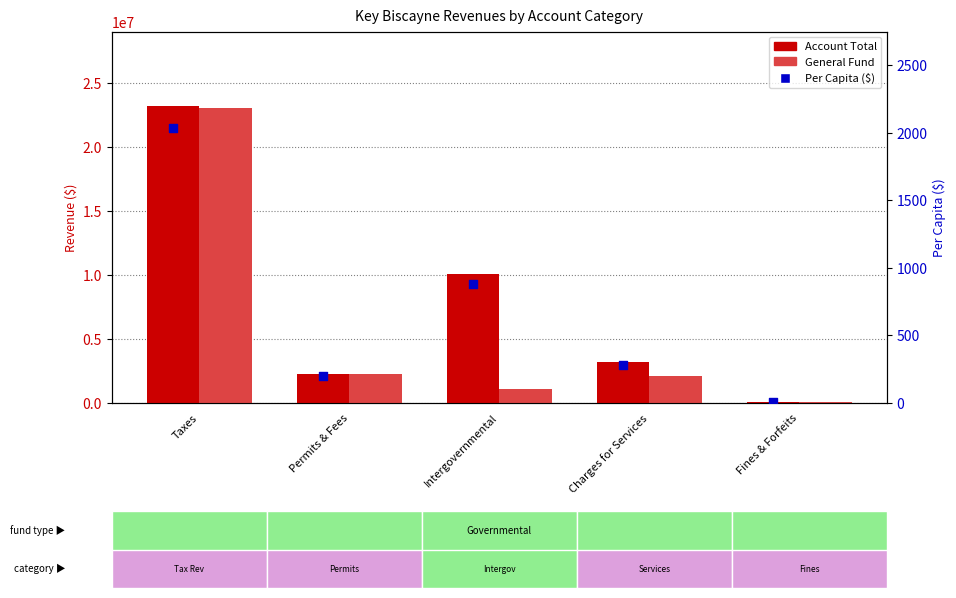

At how many categories does at least one series exceed 16897254?

1